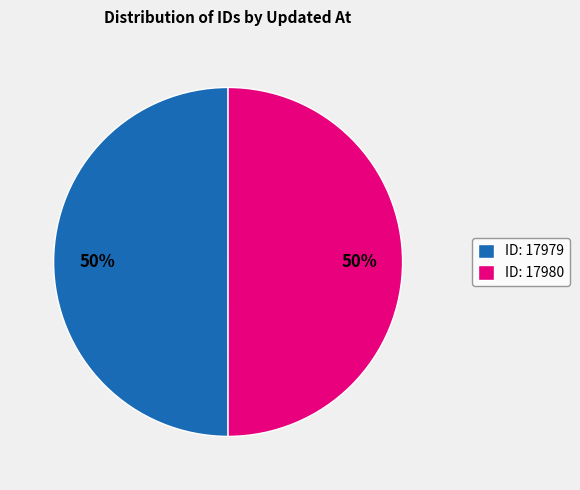

What is the ratio of the value at ID: 17979 to the value at ID: 17980?

1.0